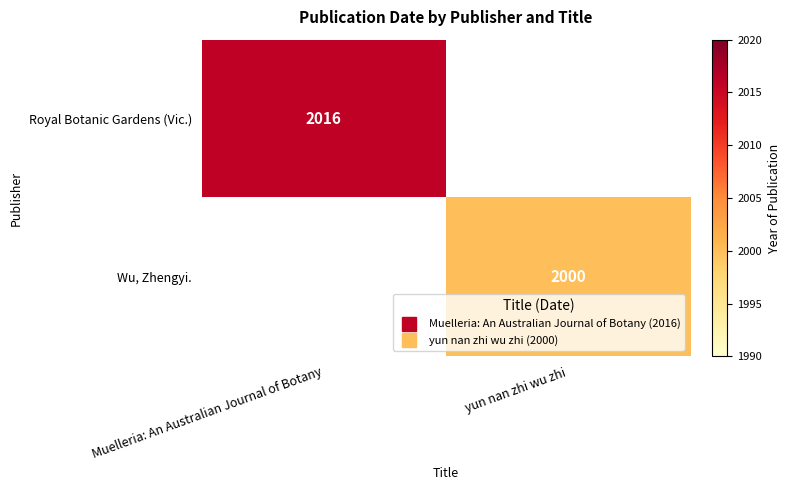

Is it true that Royal Botanic Gardens (Vic.) equals 2016 at Muelleria: An Australian Journal of Botany?

True